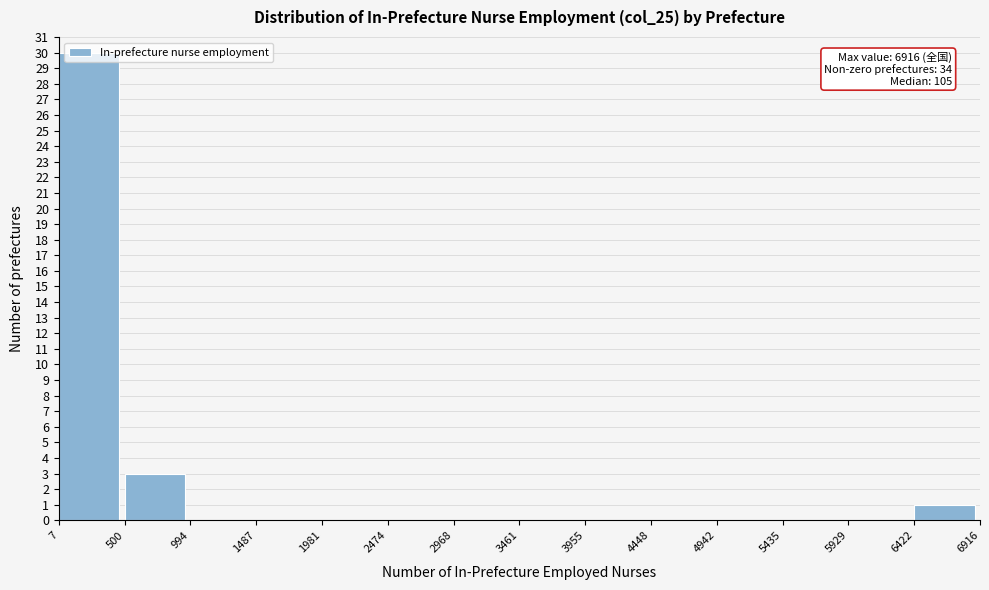

Over which range of the x-axis is the bar tallest?

7 to 500